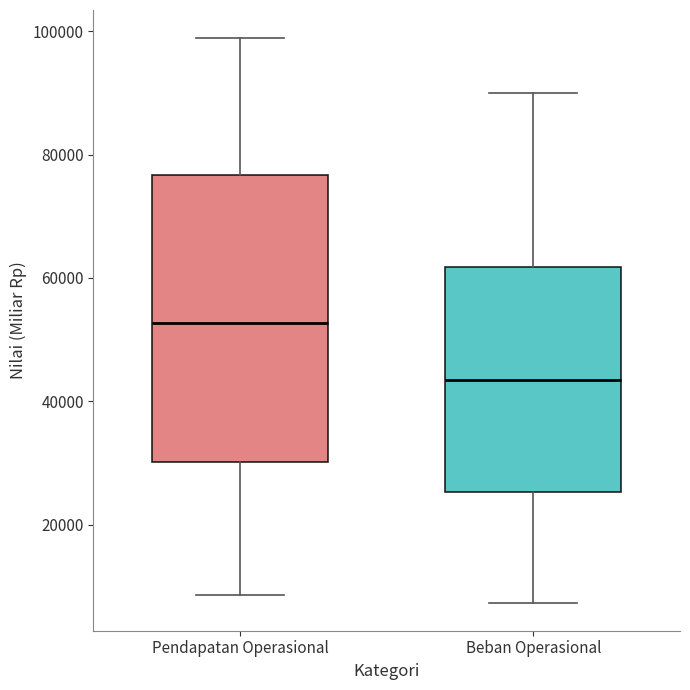

Reading left to right, transcribe this box plot: for each box, give where its median line is, the range the box spans, and where its two whiskers end, as read against the y-axis. The values are not printed on the chart, so give them approximately, as read against the axis.

Pendapatan Operasional: median 52000, box 30000 to 76000, whiskers 8000 to 98000
Beban Operasional: median 44000, box 26000 to 62000, whiskers 8000 to 90000